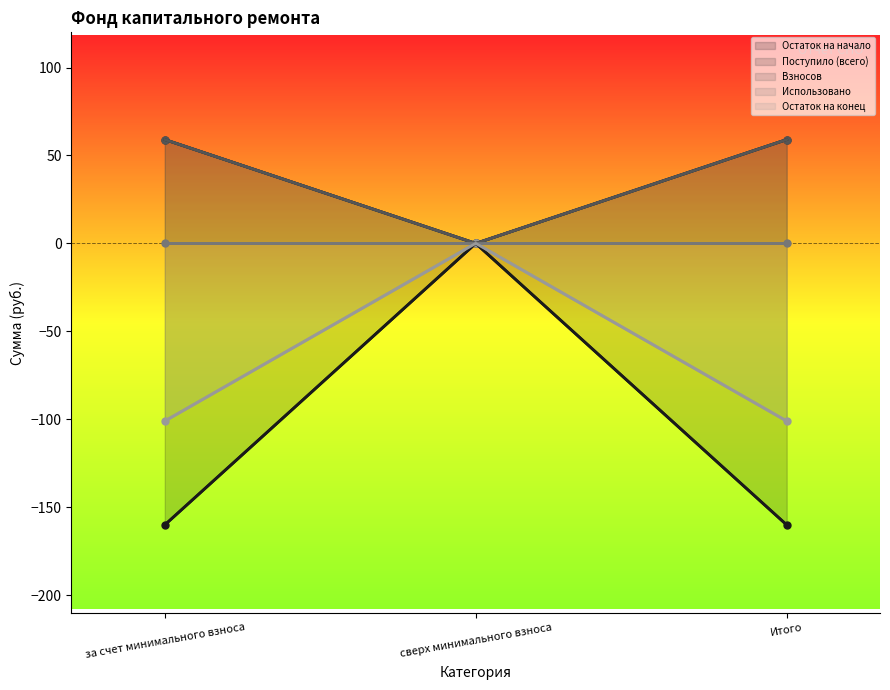

What are all the series names shown in the legend?

Остаток на начало, Поступило (всего), Взносов, Использовано, Остаток на конец